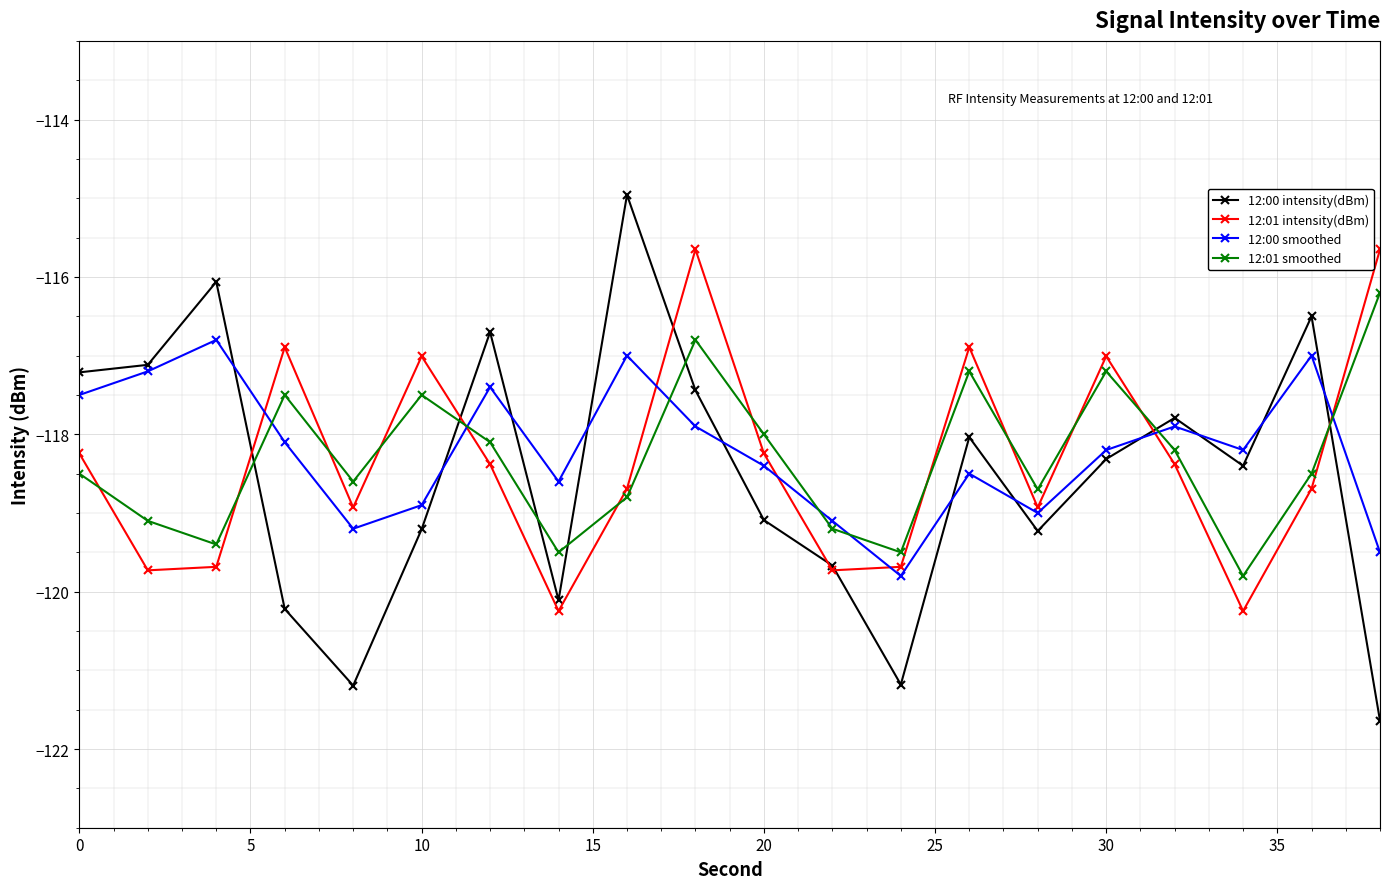

How many interior local peaks does the 12:00 smoothed series have?

6